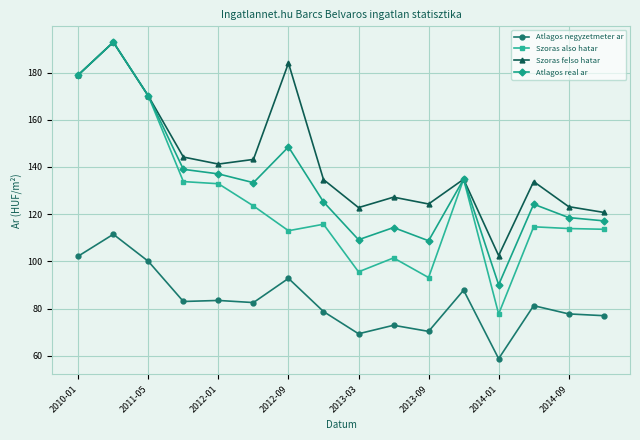

In Atlagos negyzetmeter ar, how many points are higher than both neighbors (excluding endpoints)?

6